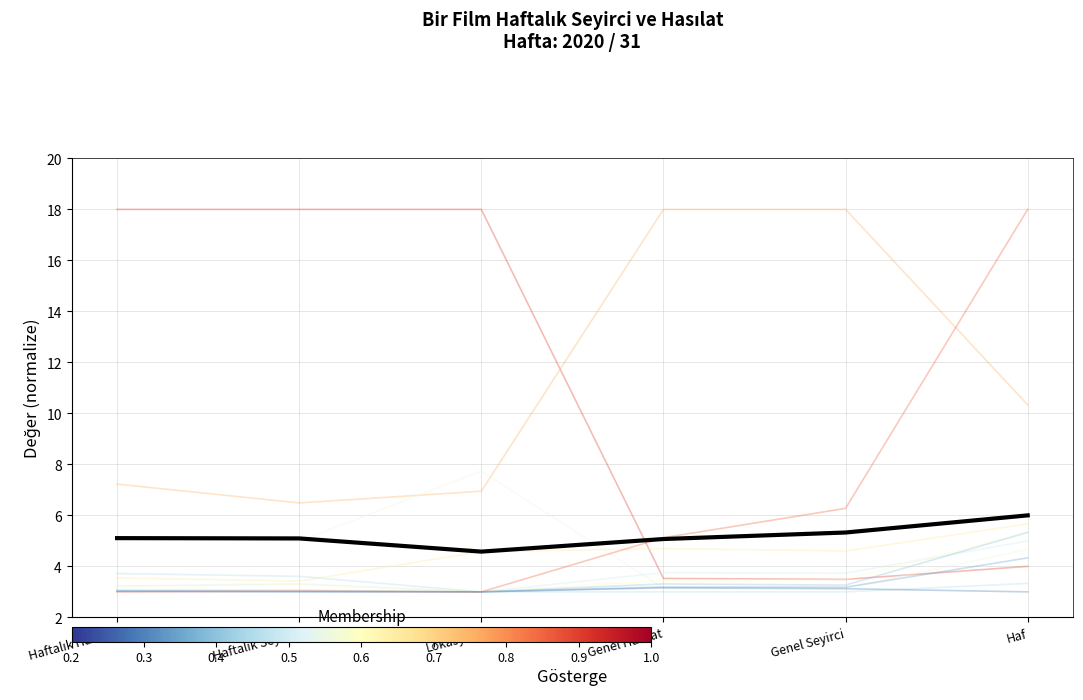

At which category does the chart reach its peak across all series?

Haf